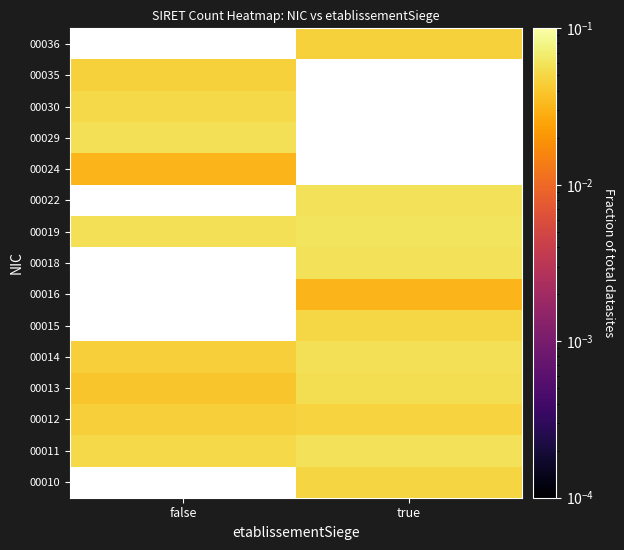

The 00012 series shows 0.1 at false. True or false?

False